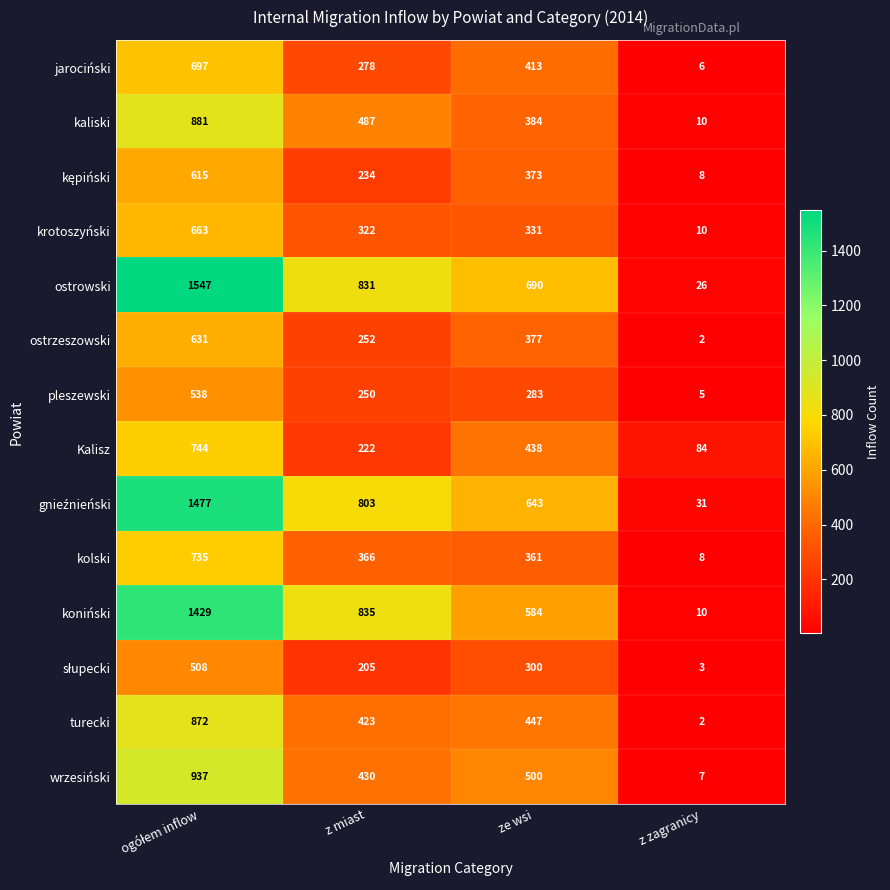

What is the maximum value for kolski?

735